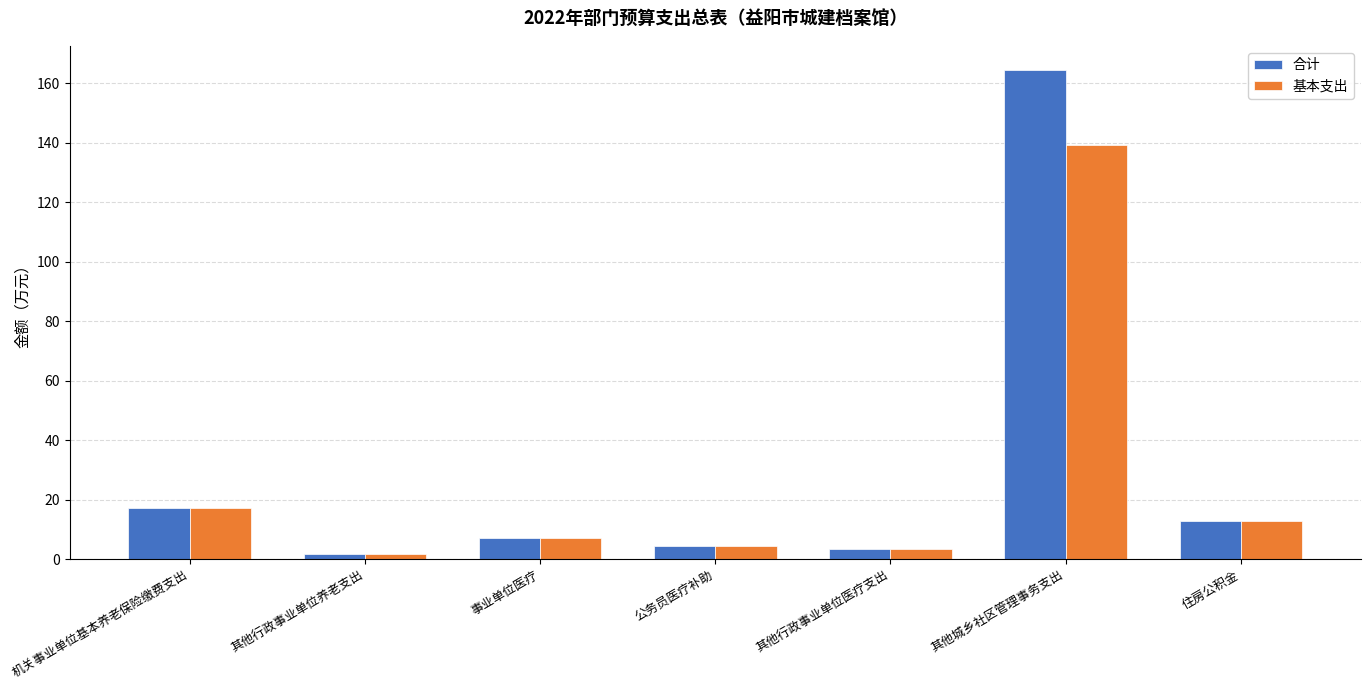

What is the maximum value shown in the chart?

164.4